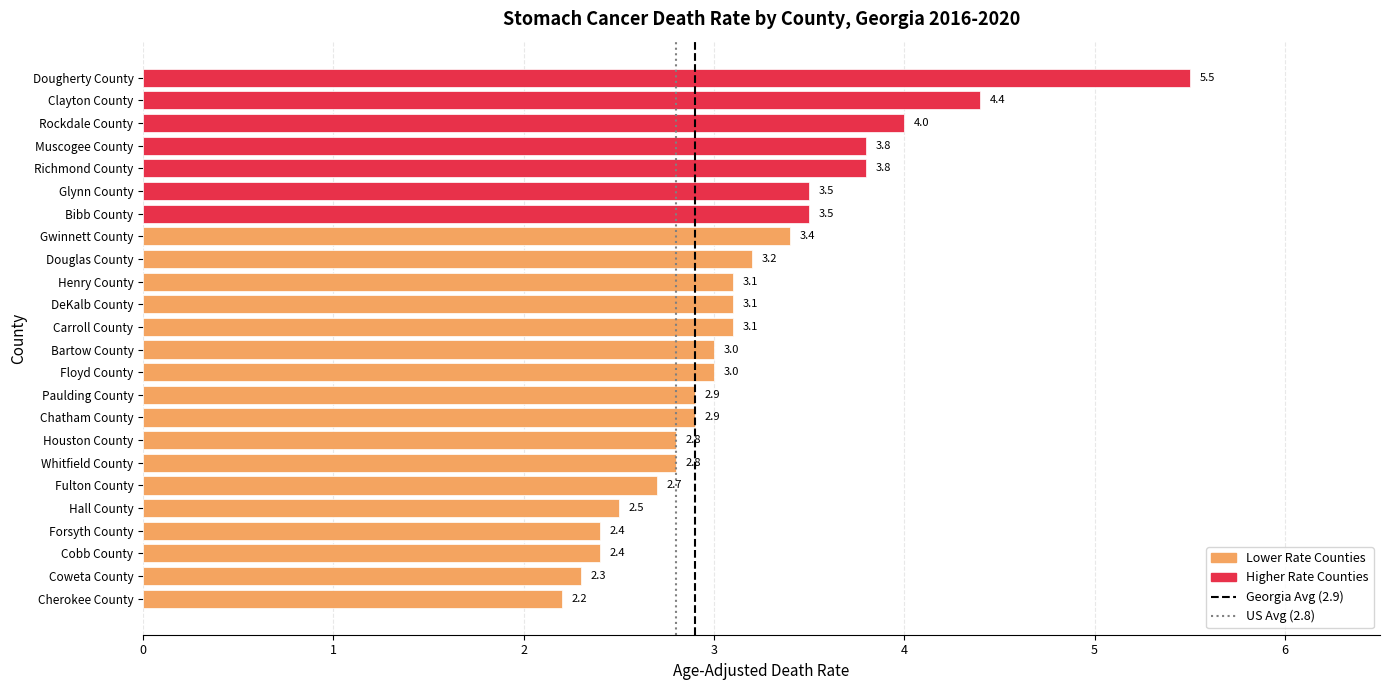

What is the average value?

3.2